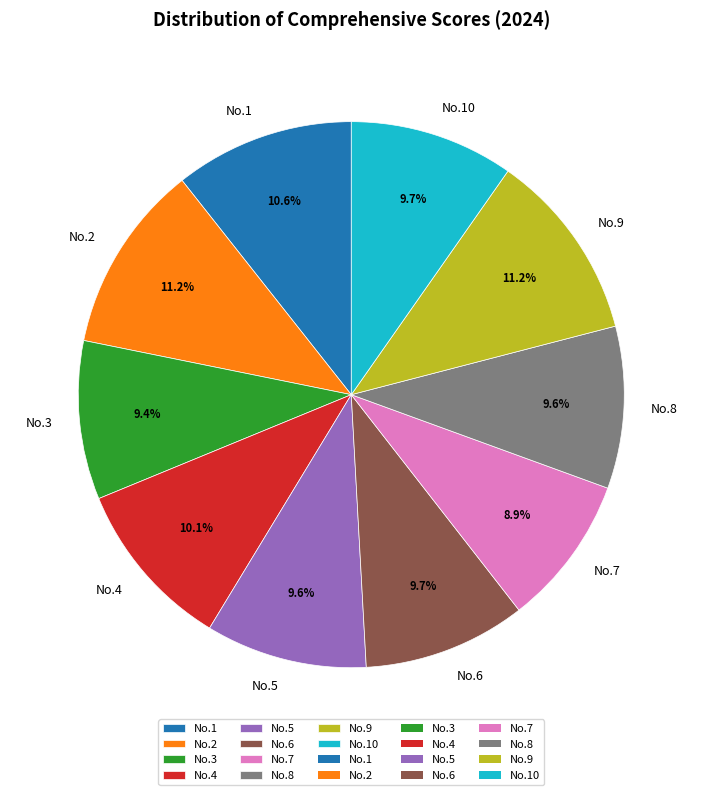

Does any single category account for the majority?

No